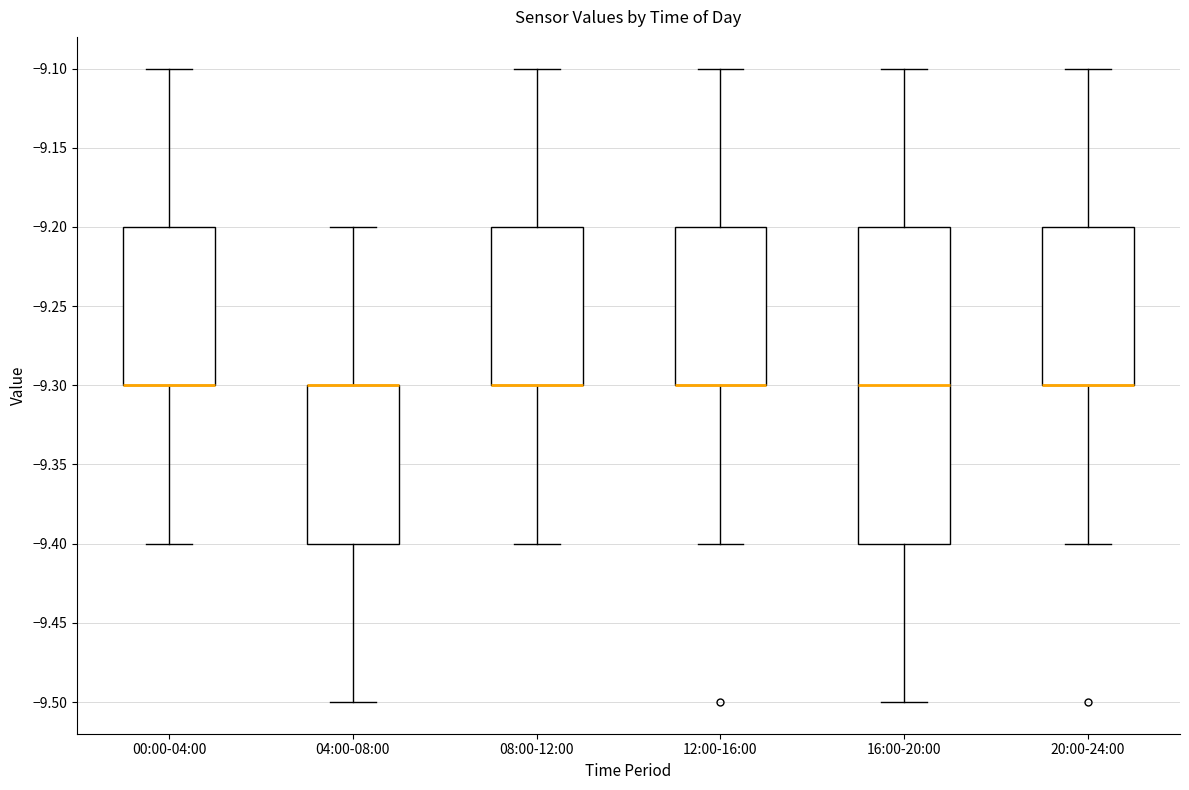

Where is the lower edge of the box for 20:00-24:00 on the y-axis? The values are not printed on the chart, so give them approximately, as read against the axis.

-9.3